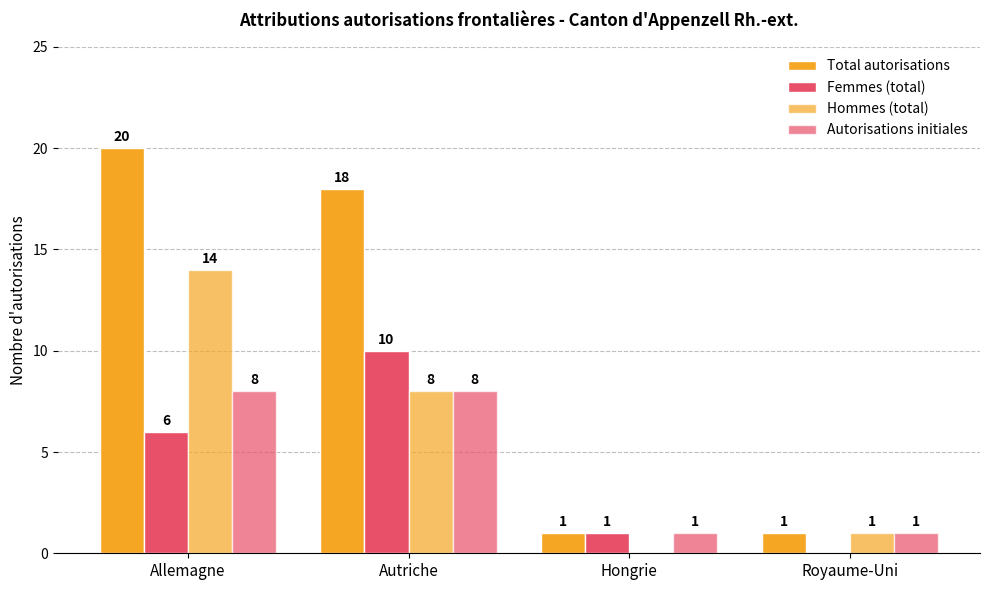

How many categories are shown in the chart?

4